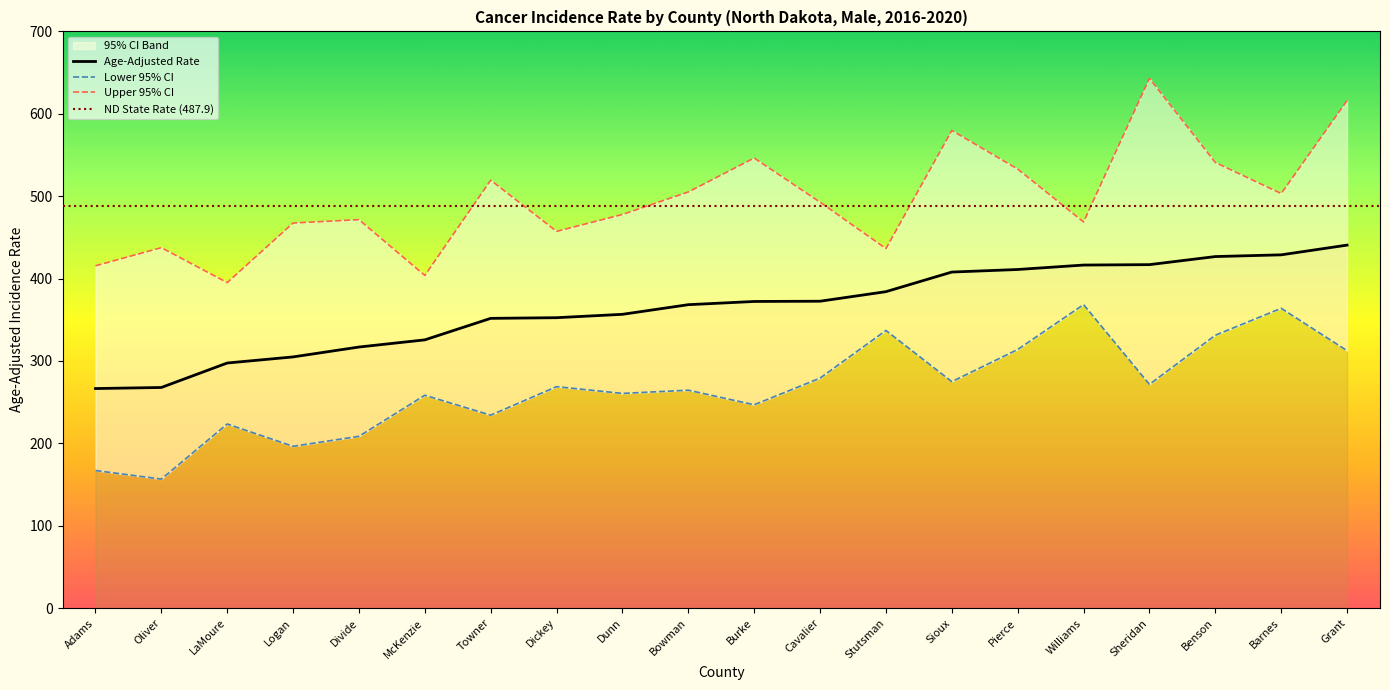

Between Towner and Burke, which series saw the biggest shift?

Upper 95% CI